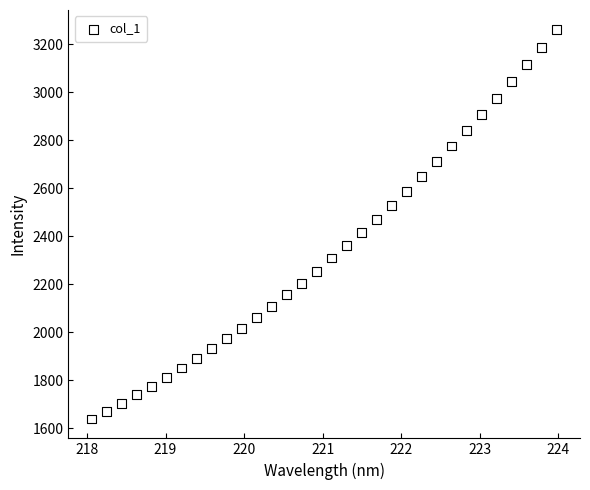

What is the range of X values (max minus min)?

5.9